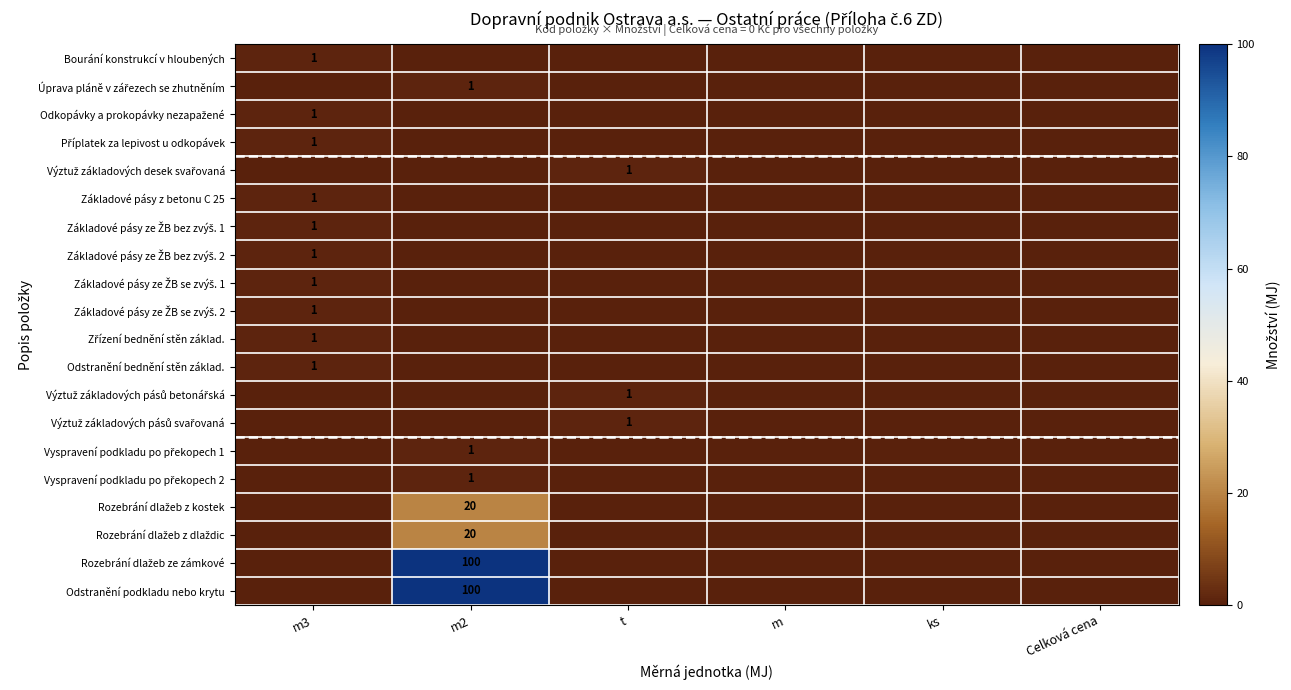

At which label is Základové pásy ze ŽB se zvýš. 1 closest to 0?

m2